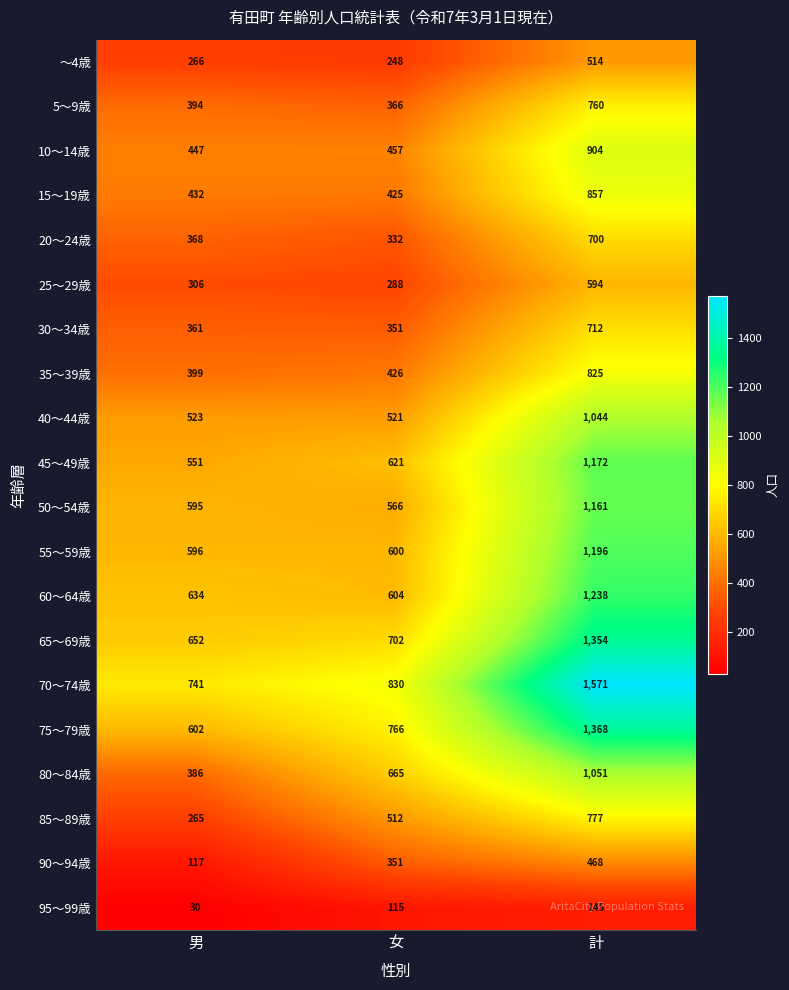

What is the difference between the maximum and minimum values in the 35～39歳 series?

426